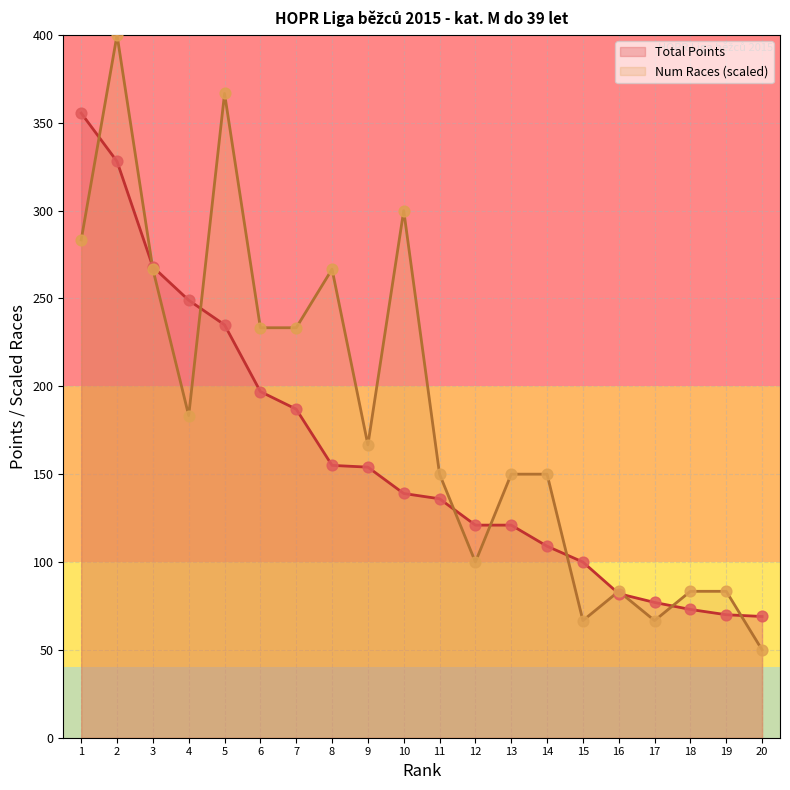

Which series reaches the maximum Y coordinate?

Num Races